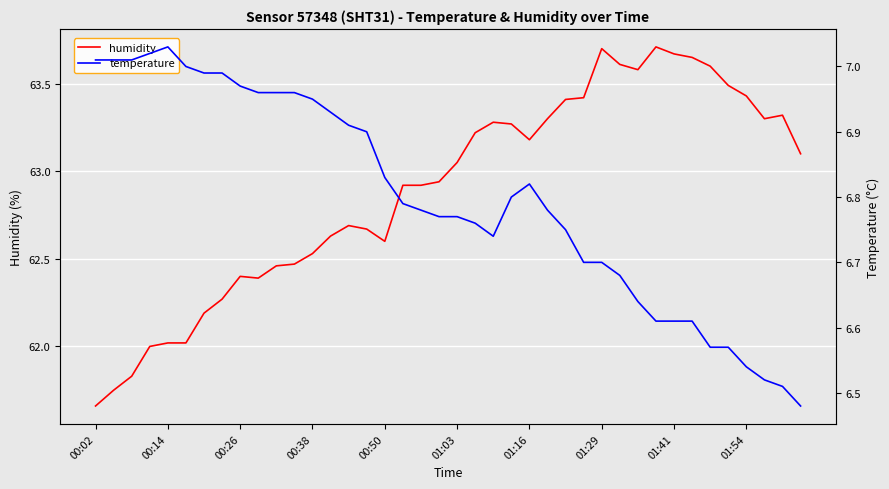

Does the chart display data point markers on the line(s)?

No